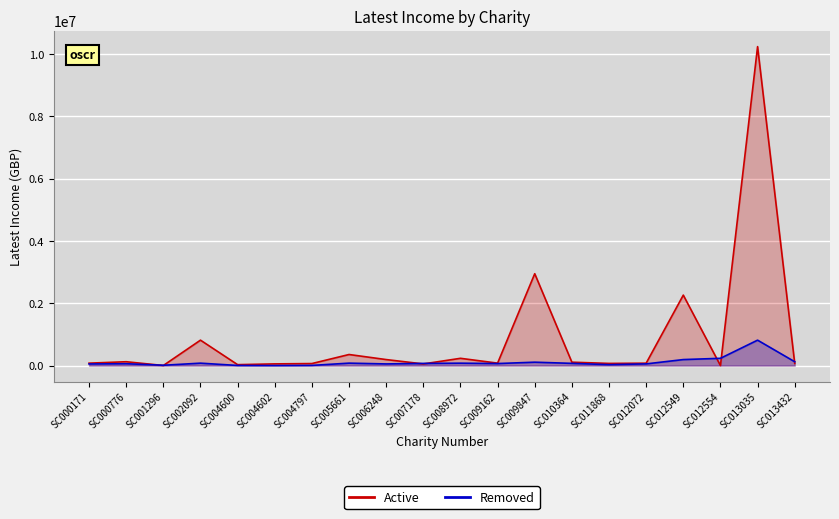

How many values in the Active series exceed 77993?

9